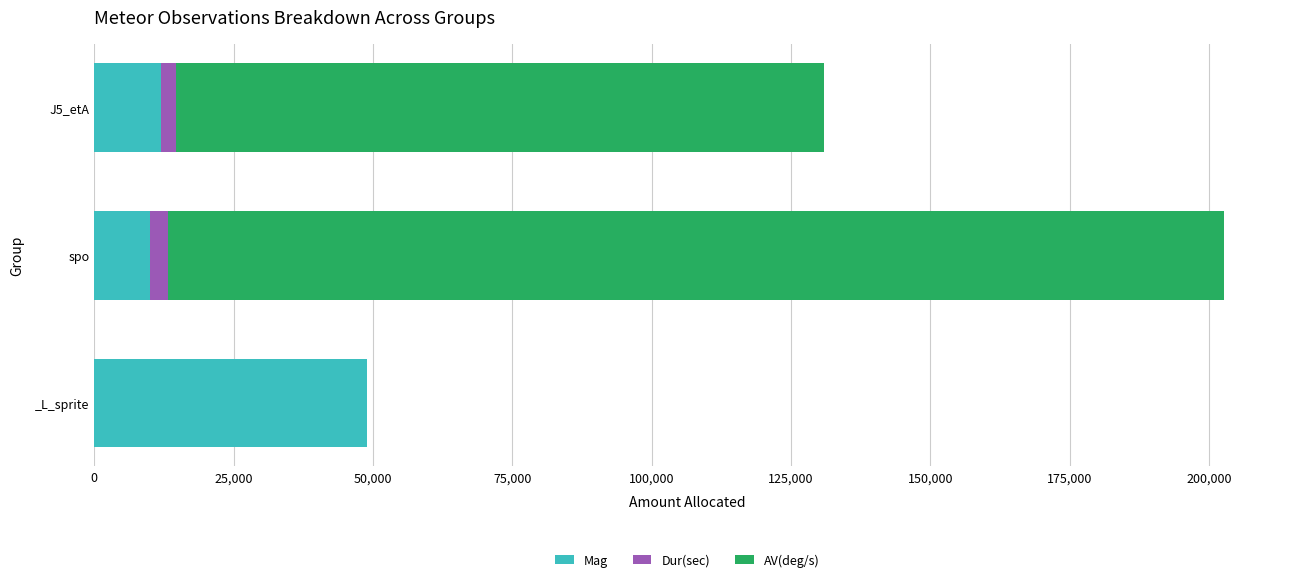

At which label is Mag closest to 29500?

J5_etA